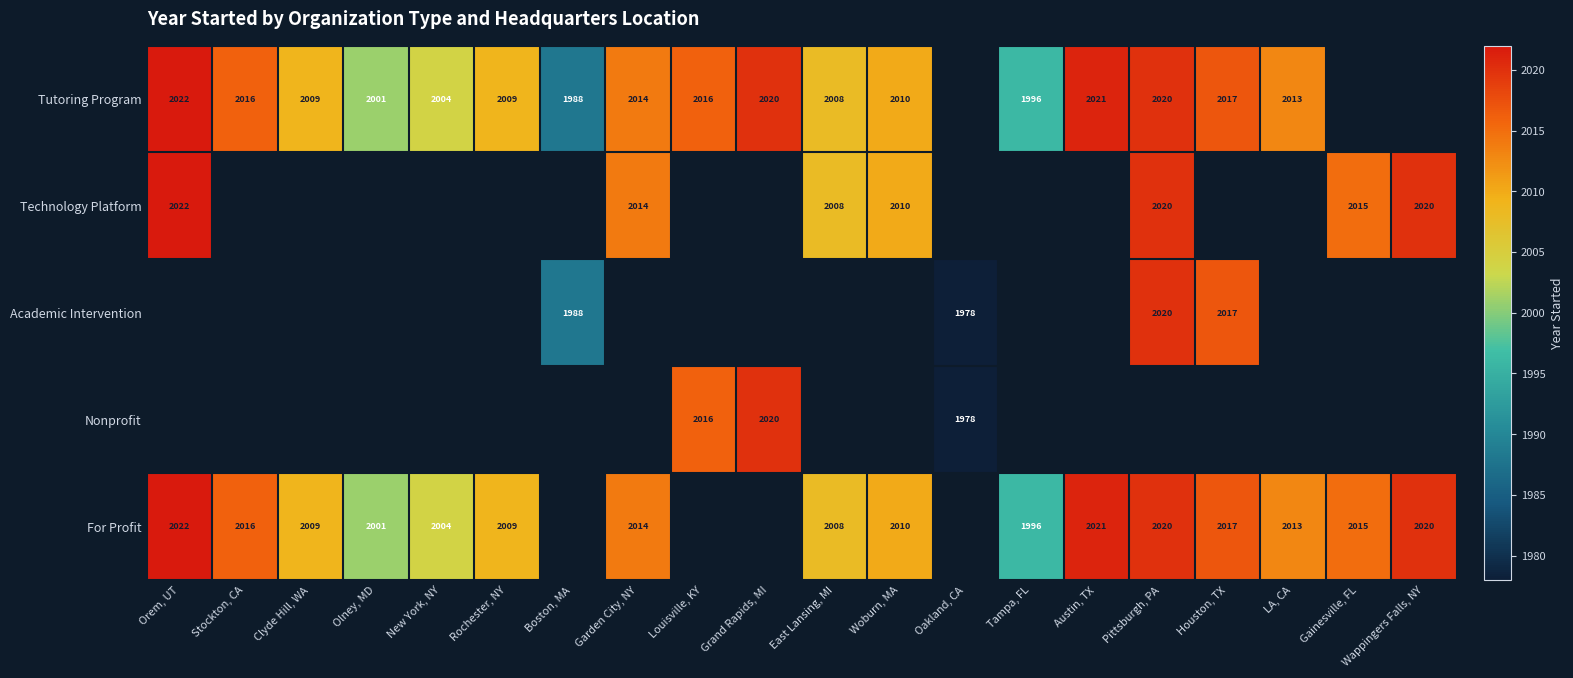

The value of For Profit at Stockton, CA is 1015. True or false?

False